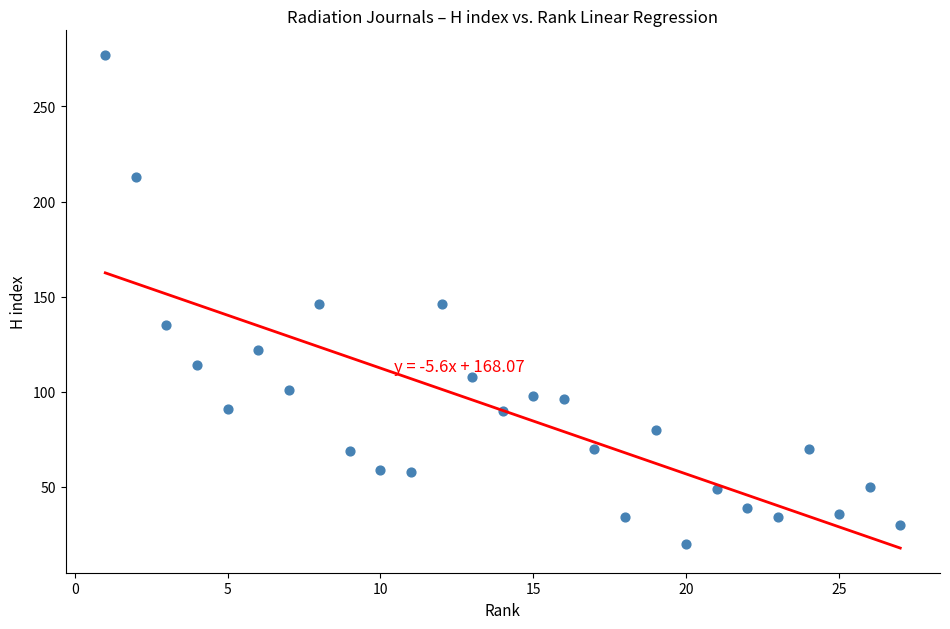

What is the range of X values (max minus min)?

26